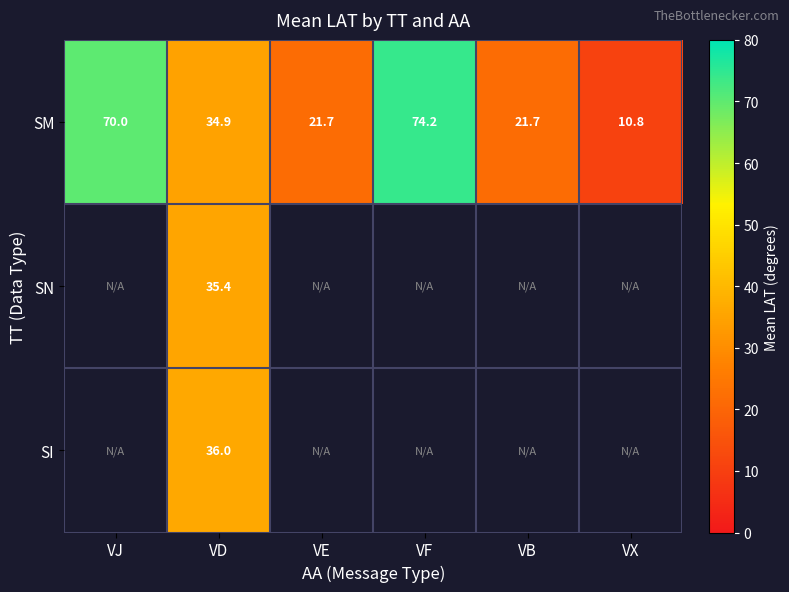

At how many categories does at least one series exceed 29?

3